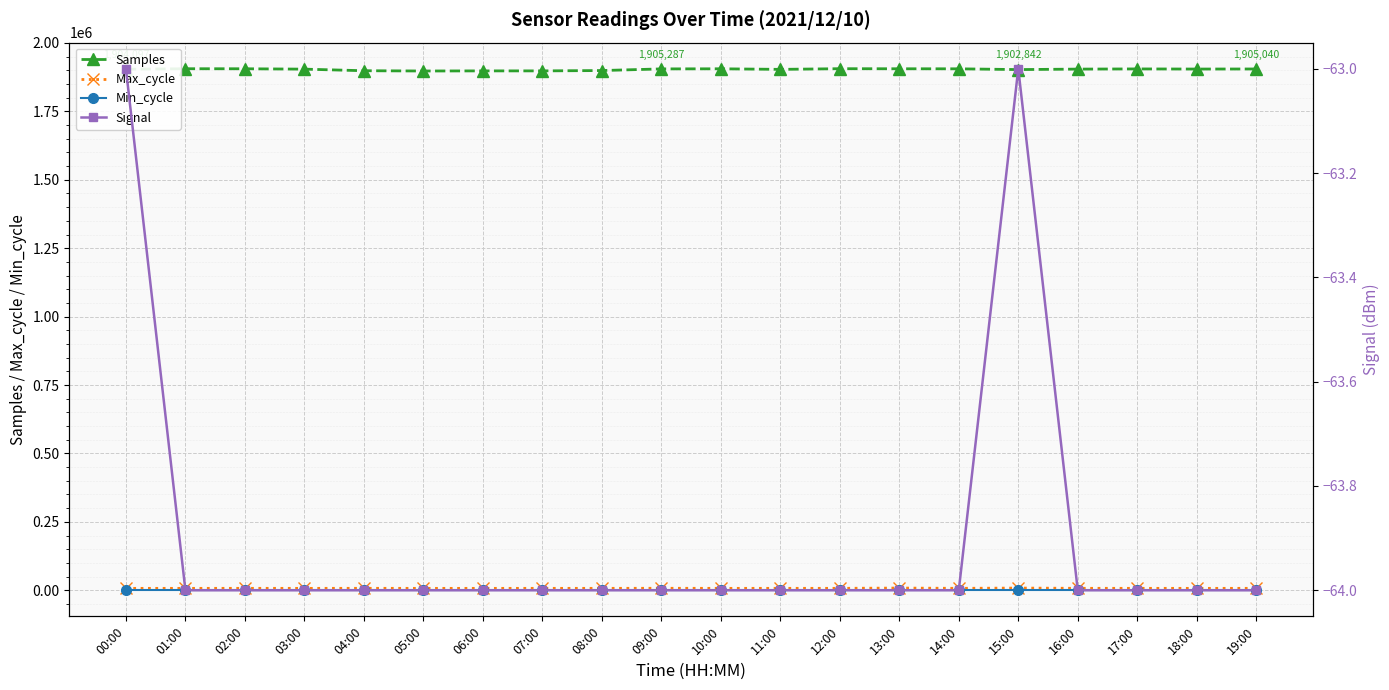

What is the sum of all Max_cycle values?

143480